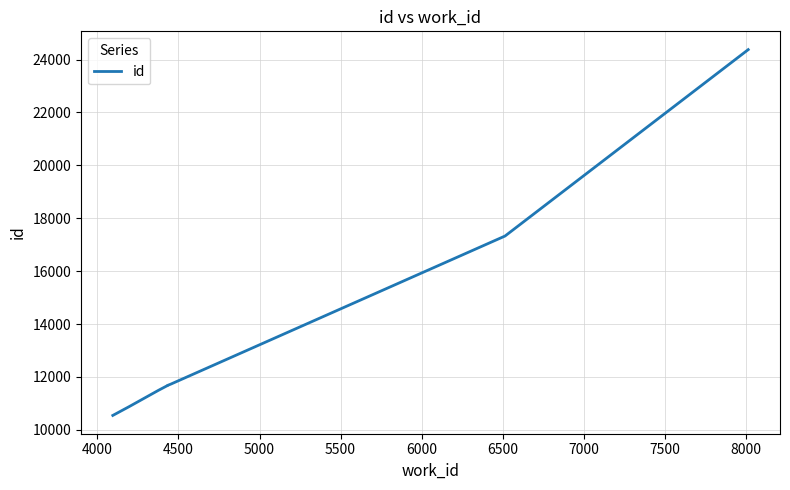

What is the value of the 9th point from the left?

17328